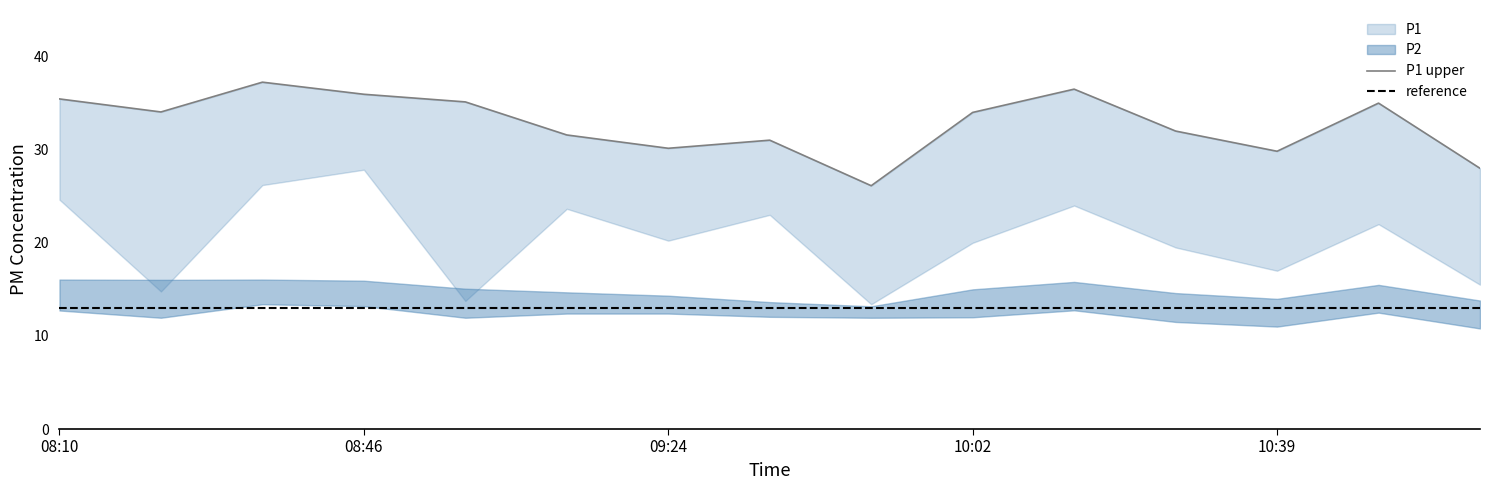

At which label does P2_lower first exceed 12?

08:10